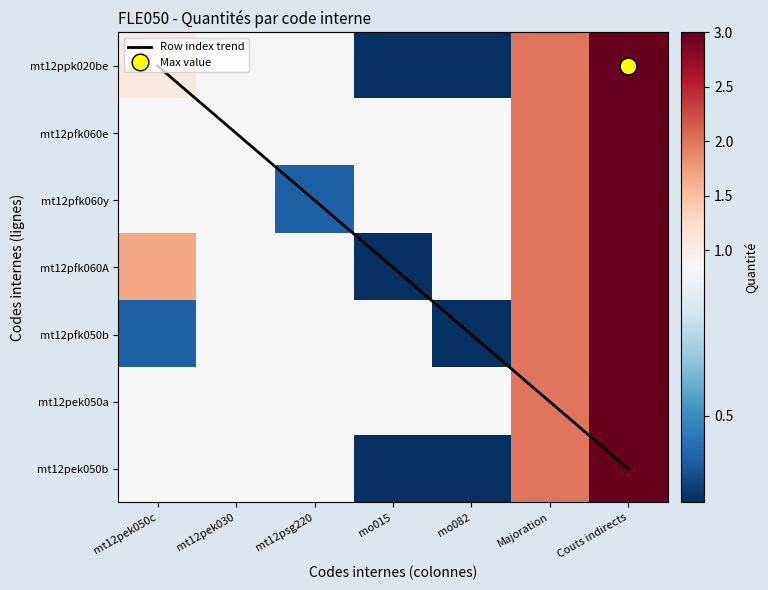

Which label corresponds to the largest value in the chart?

Couts indirects